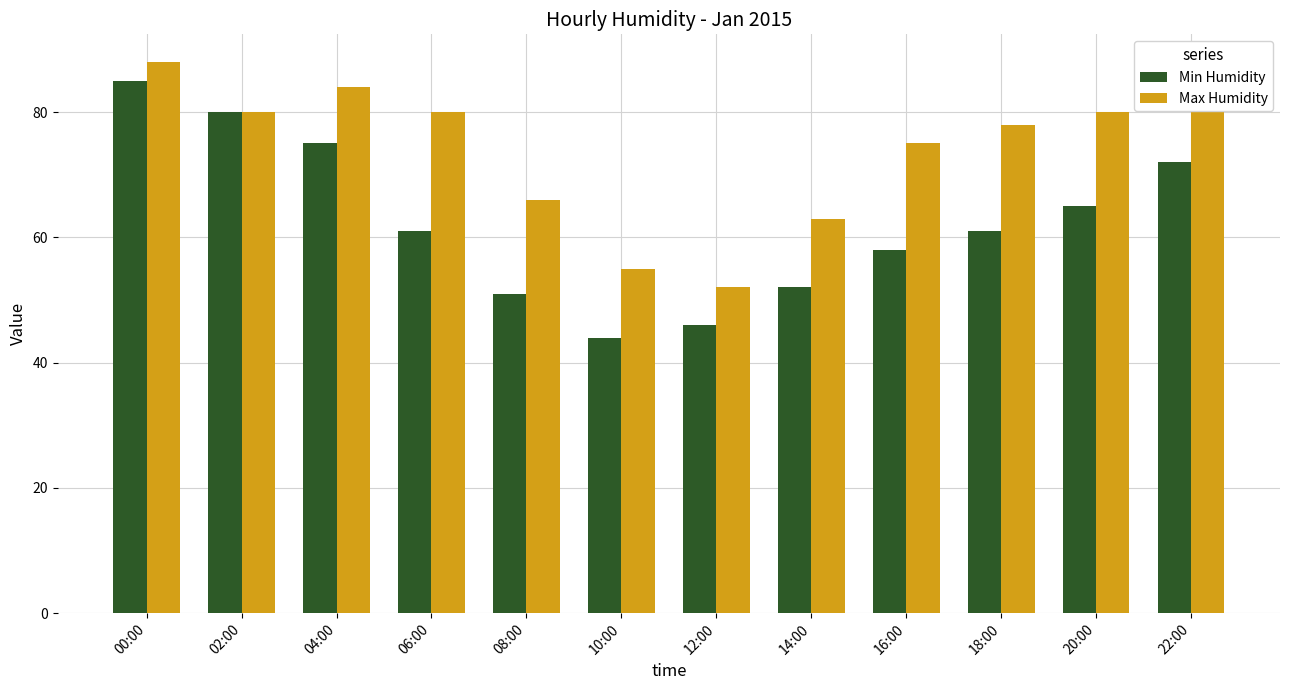

What is the value of the Max Humidity bar at the 3rd from the left?

84